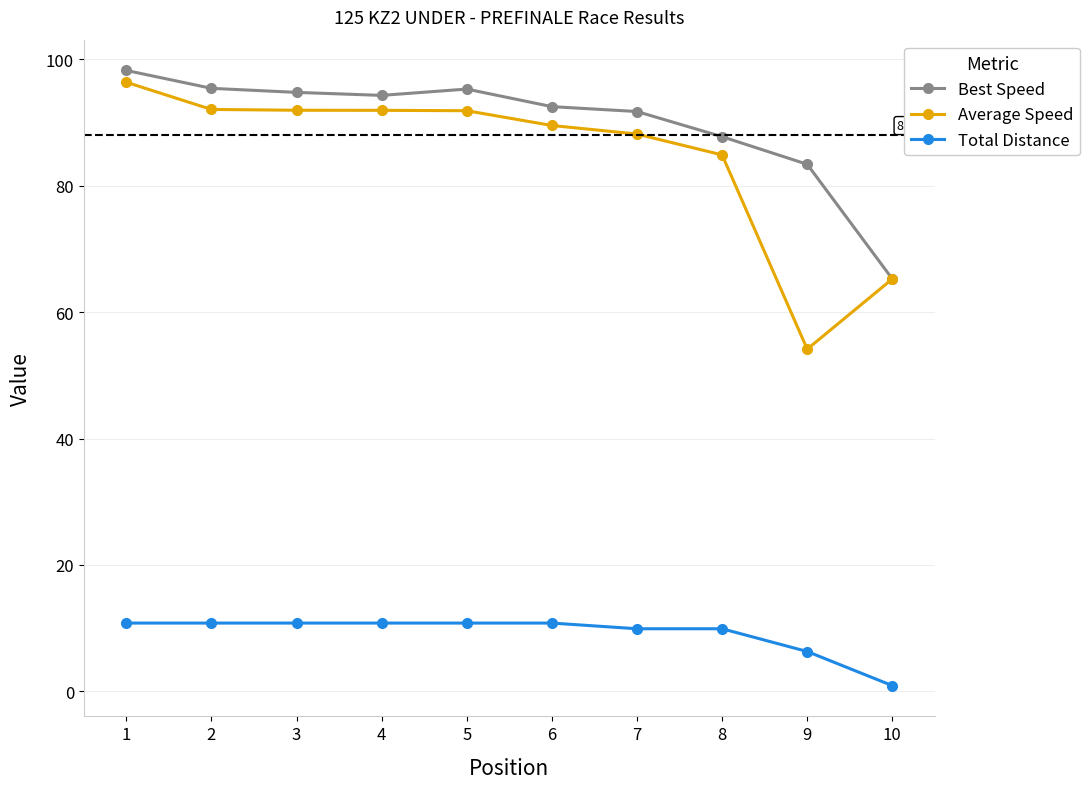

What is the lowest value of the Average Speed series?

54.1